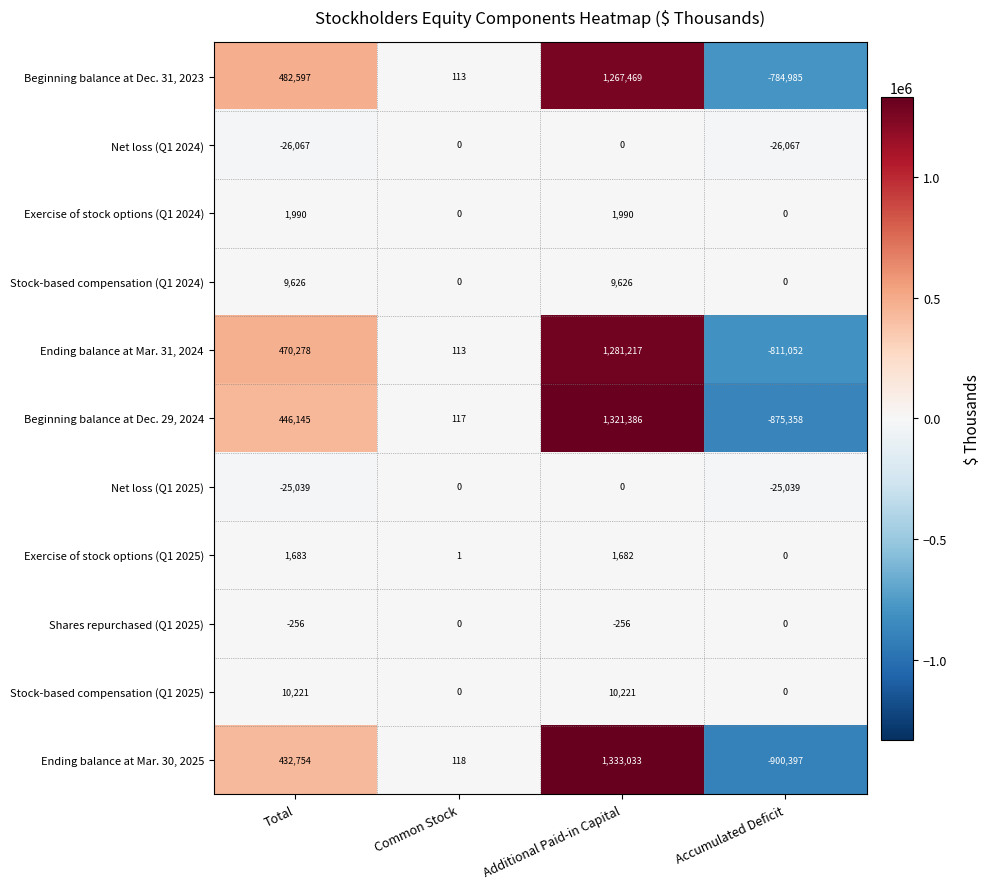

How many categories are shown in the chart?

4